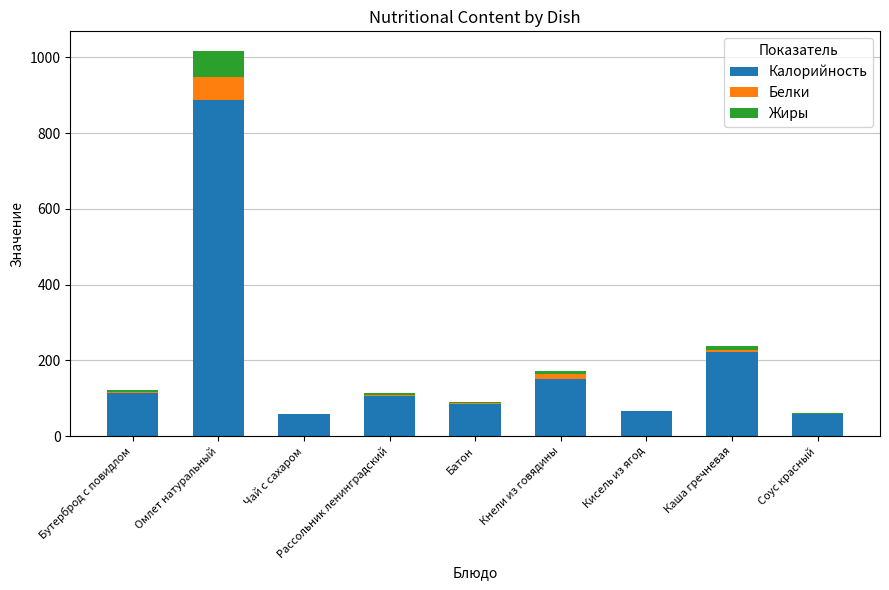

What is the sum of all Калорийность values?

1746.0